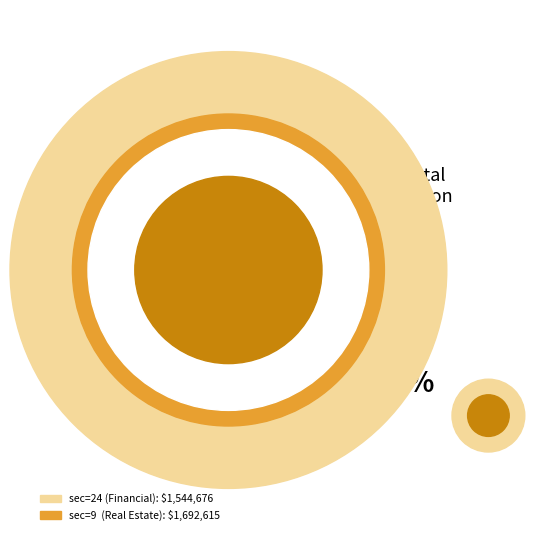

Is there a majority slice in this chart?

No